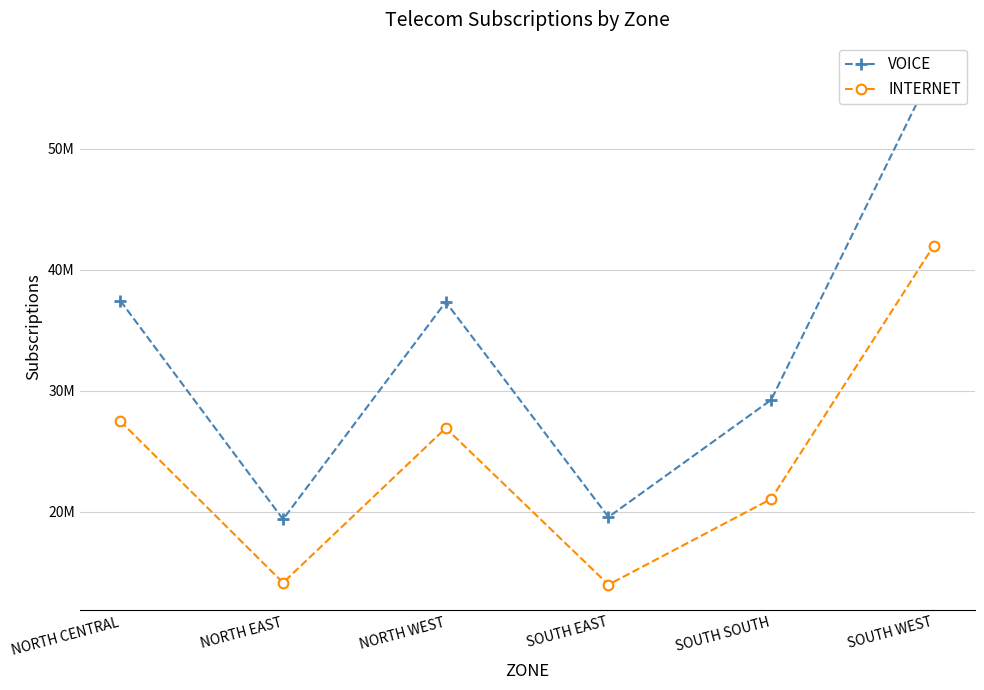

At which category is the sum across all series the highest?

SOUTH WEST